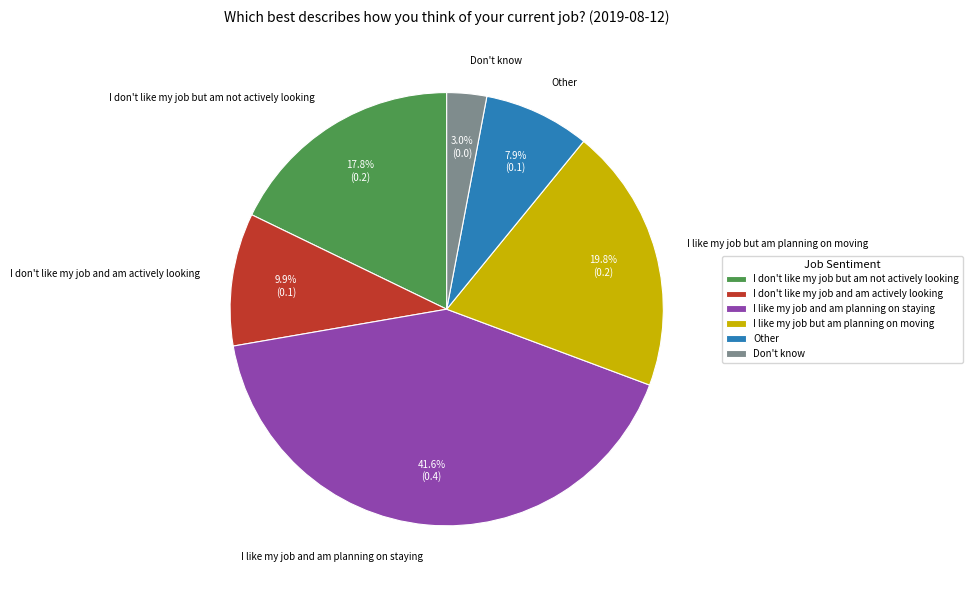

Which has a higher value, Other or I don't like my job and am actively looking?

I don't like my job and am actively looking